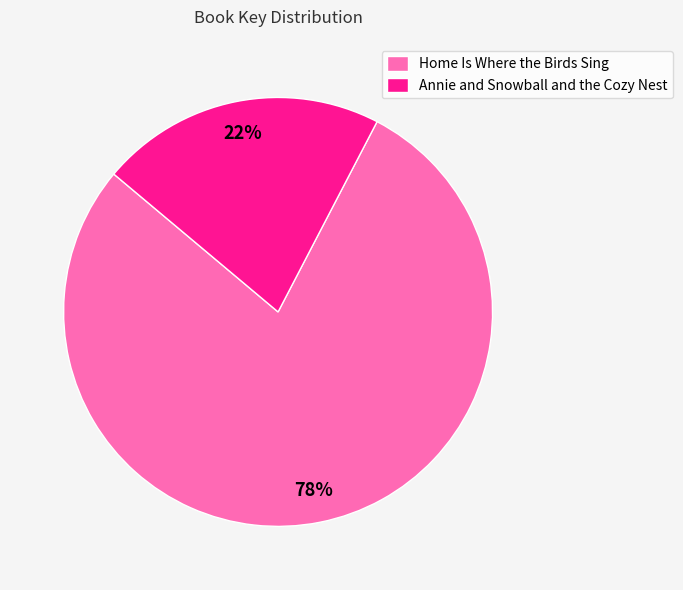

To the nearest percent, what portion does Home Is Where the Birds Sing represent?

78%